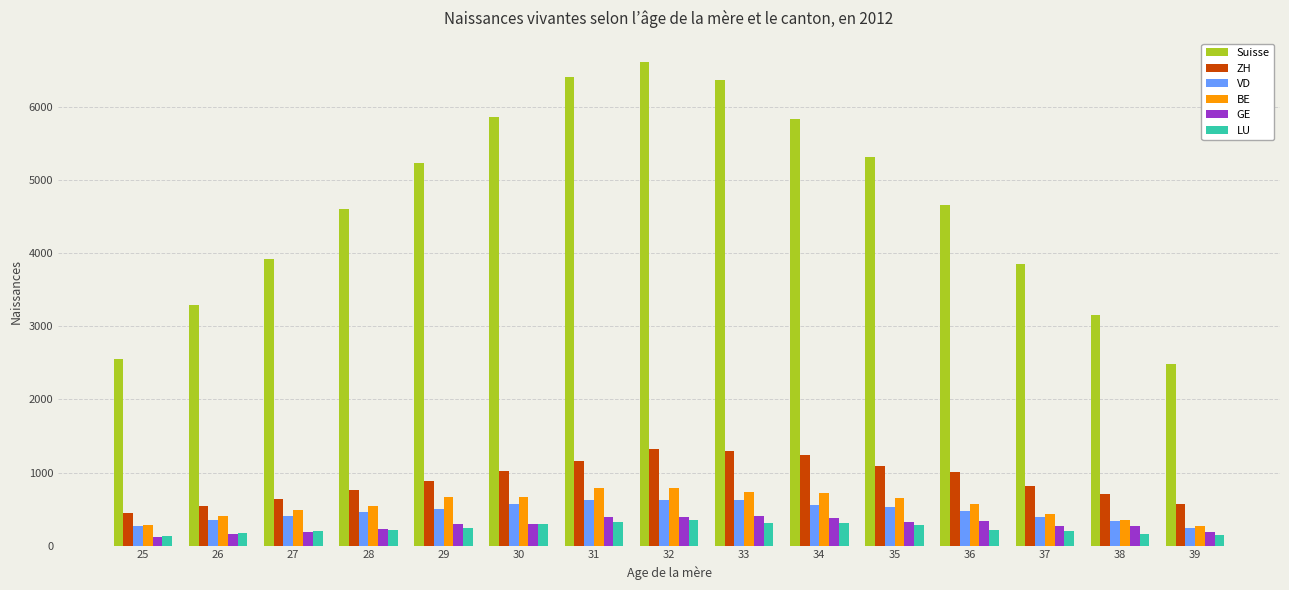

How many bars are there in total?

90